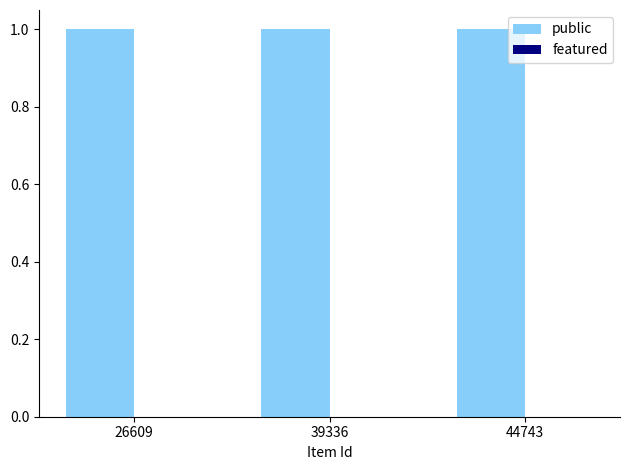

Reading left to right, list all the values displayed in this chart.

public: 26609=1	39336=1	44743=1
featured: 26609=0	39336=0	44743=0